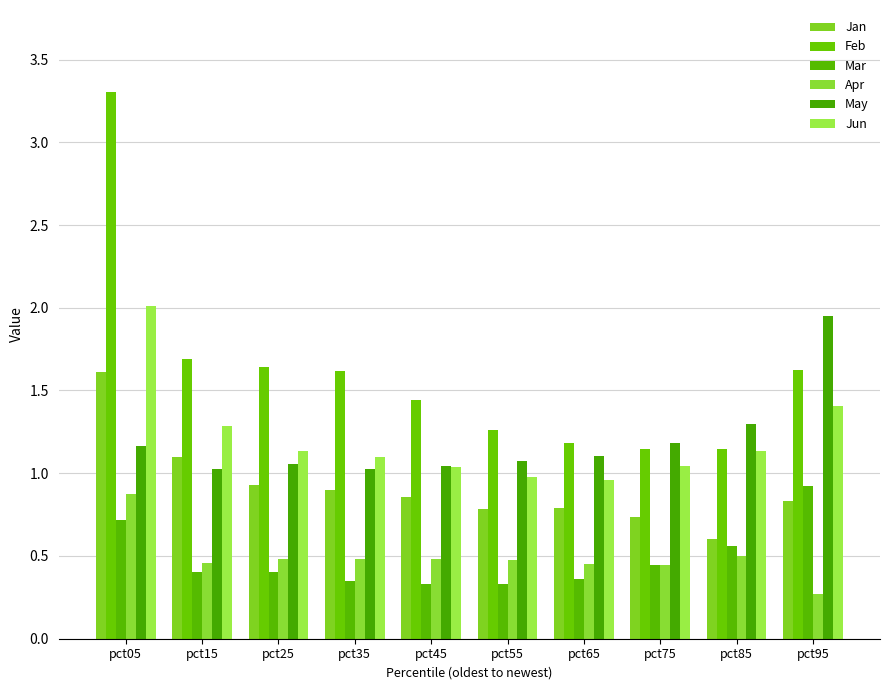

What is the value of the Feb bar at the 7th from the left?

1.2